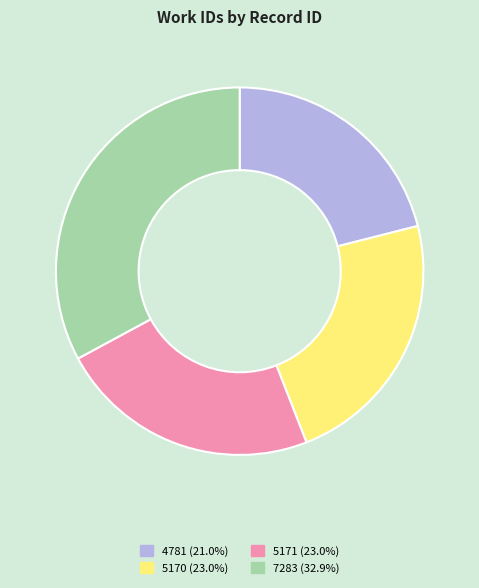

How many segments does this pie chart have?

4